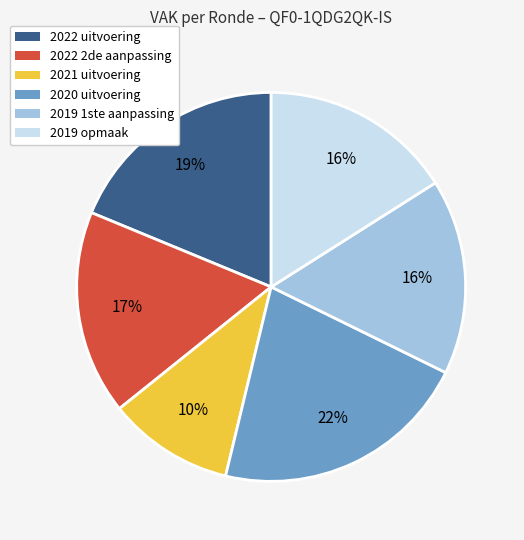

Which category has the smallest portion of the pie?

2021 uitvoering